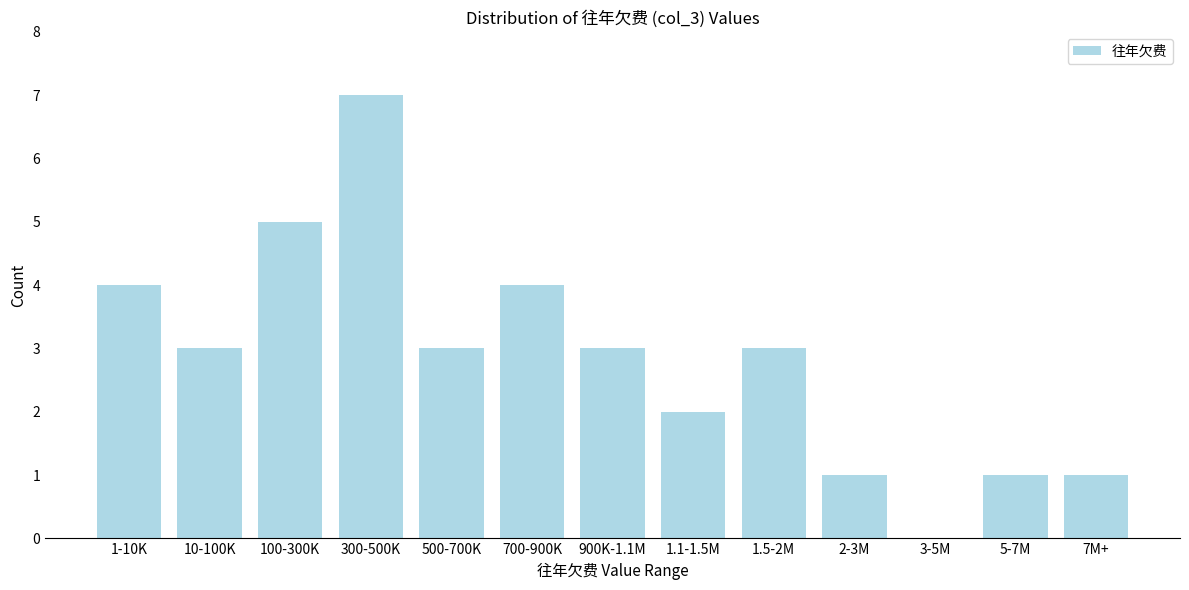

Reading left to right, what are all the values shown in this chart?

1-10K=4	10-100K=3	100-300K=5	300-500K=7	500-700K=3	700-900K=4	900K-1.1M=3	1.1-1.5M=2	1.5-2M=3	2-3M=1	3-5M=0	5-7M=1	7M+=1